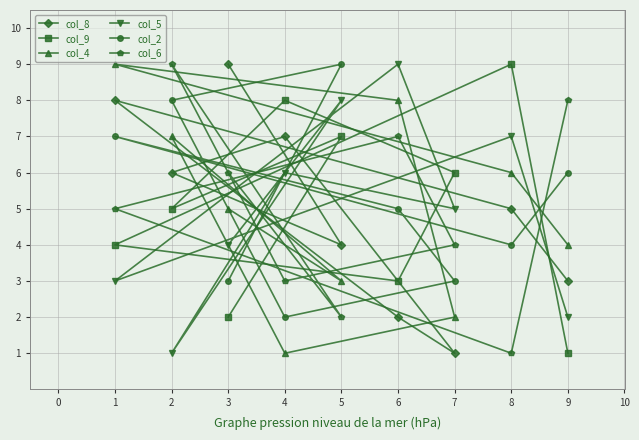

What is the greatest value displayed?

9